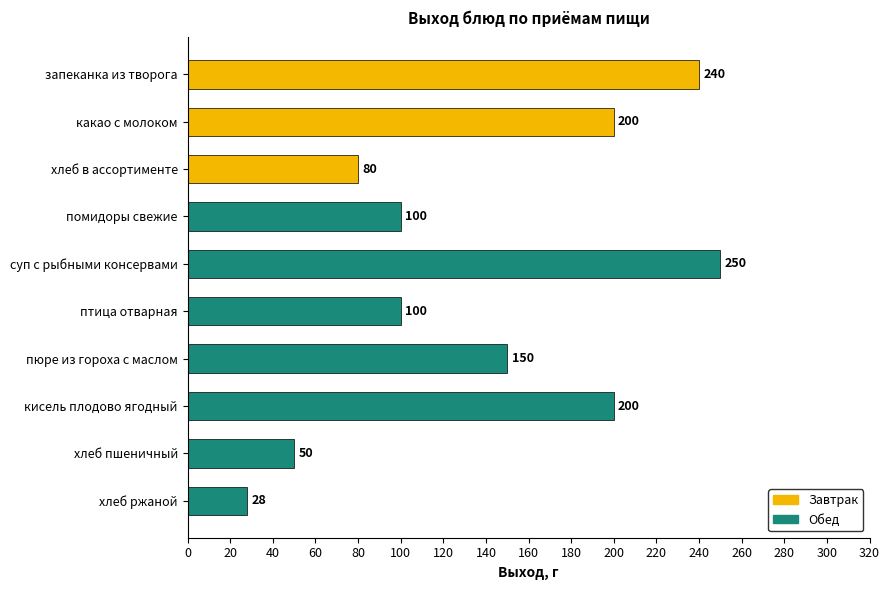

What position from the bottom is кисель плодово ягодный?

3